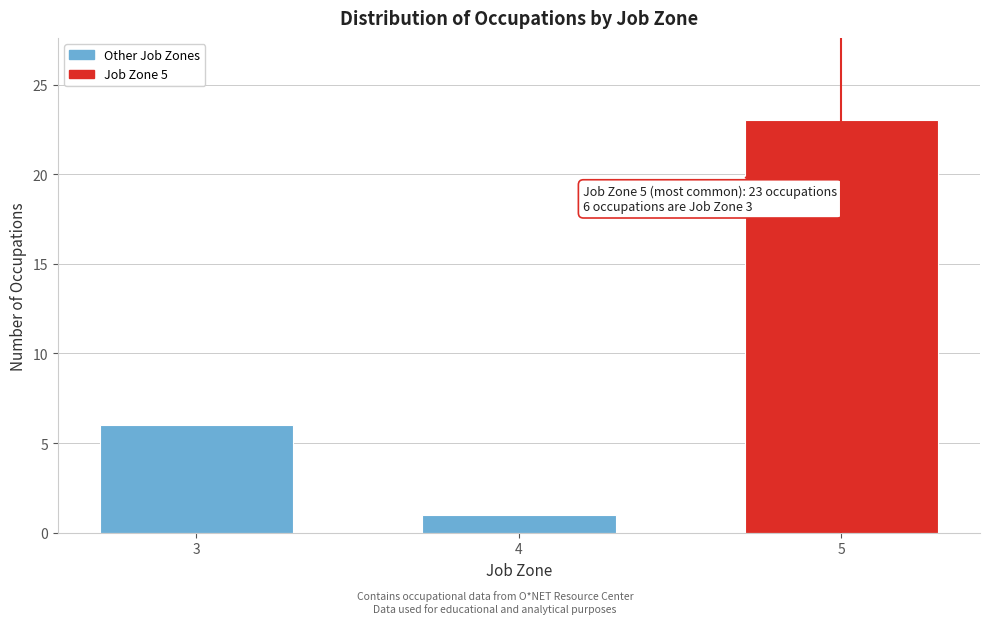

Reading left to right, list all the values displayed in this chart.

3=6	4=1	5=23